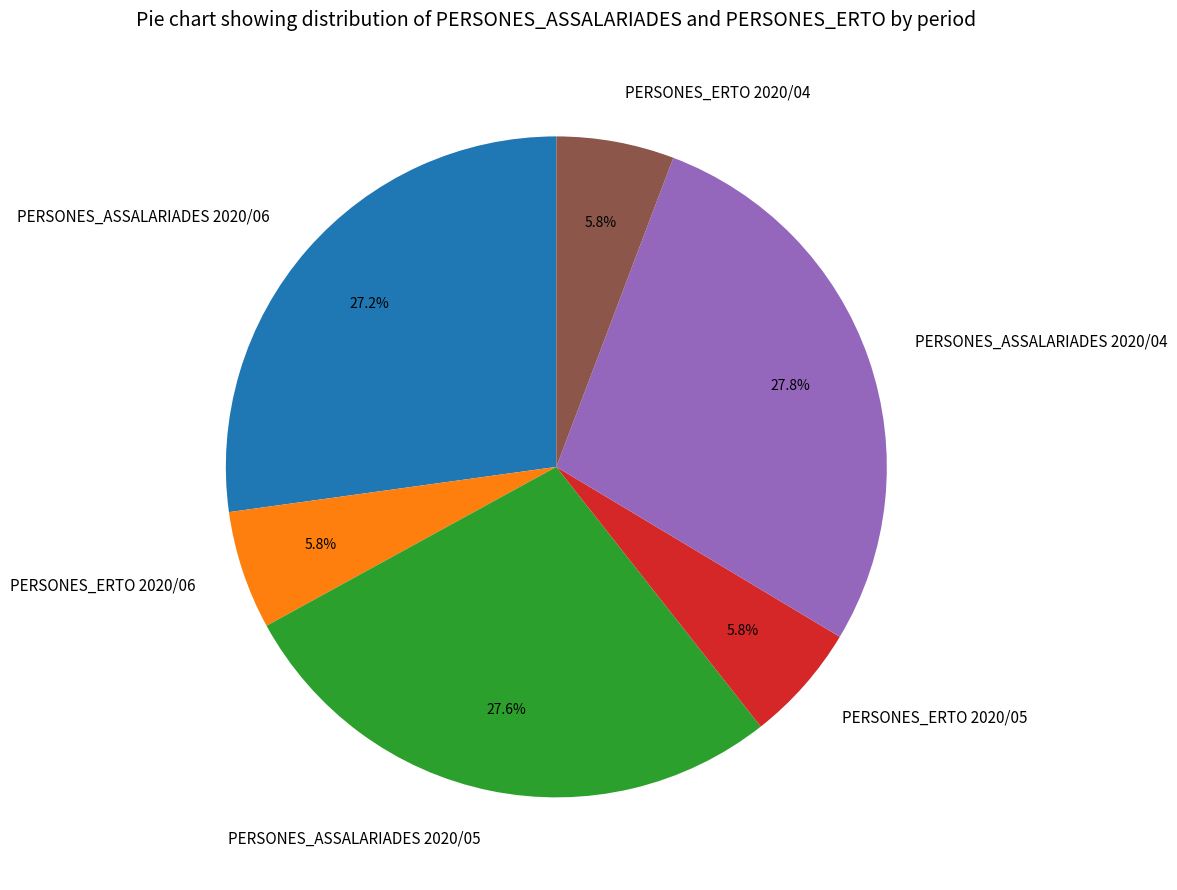

Is it true that PERSONES_ERTO 2020/05 is 15% of the pie?

False